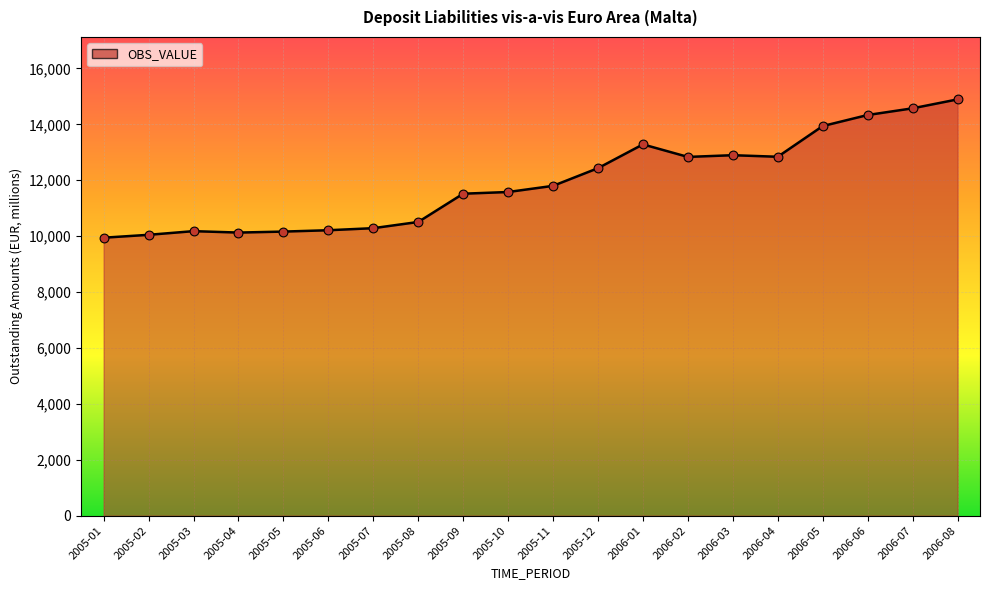

What is the change in value from 2005-05 to 2006-01?

+3119.7